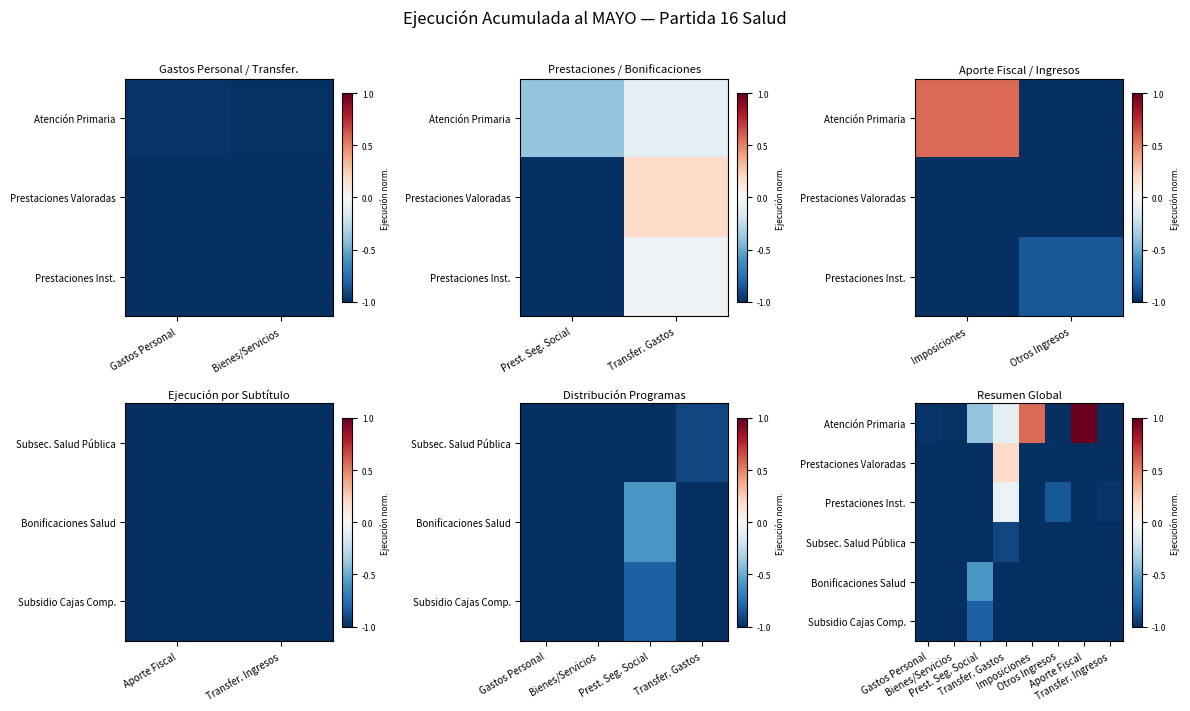

What is the greatest value displayed?

1.0